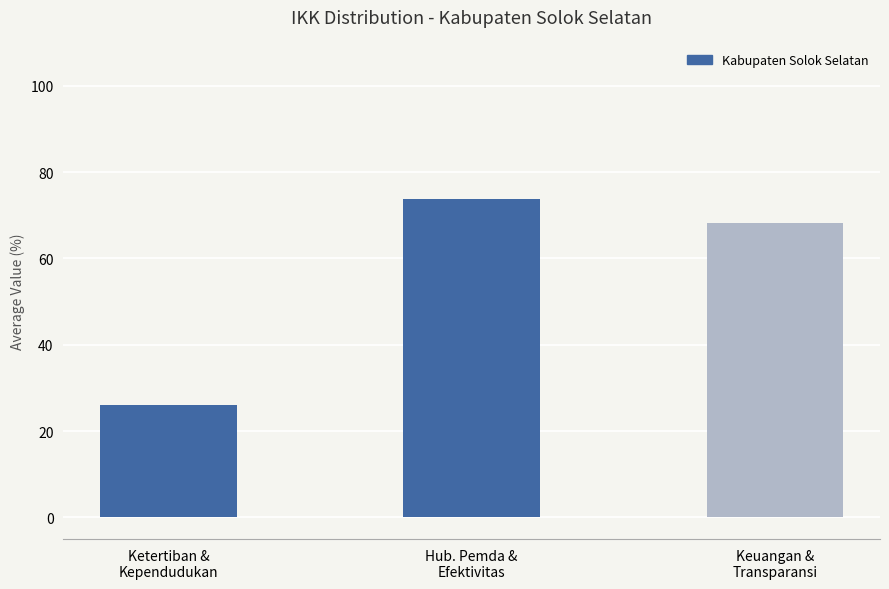

Is it true that the value at Ketertiban &
Kependudukan is 44.8?

False